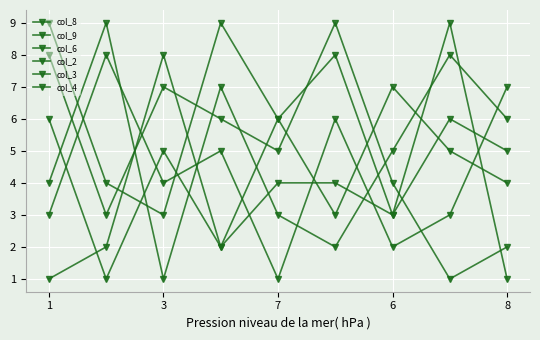

How many distinct data groups are displayed?

6